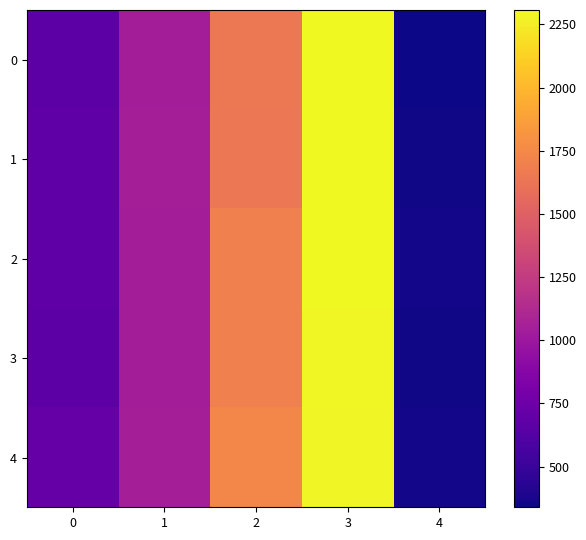

Reading left to right, list all the values displayed in this chart.

0: 0=665.1	1=1040.6	2=1648.1	3=2306.8	4=339.2
1: 0=672.5	1=1053.0	2=1643.9	3=2299.3	4=353.9
2: 0=670.7	1=1042.9	2=1699.2	3=2303.5	4=356.6
3: 0=669.1	1=1046.1	2=1692.8	3=2298.9	4=348.5
4: 0=715.6	1=1047.4	2=1736.5	3=2288.2	4=354.7